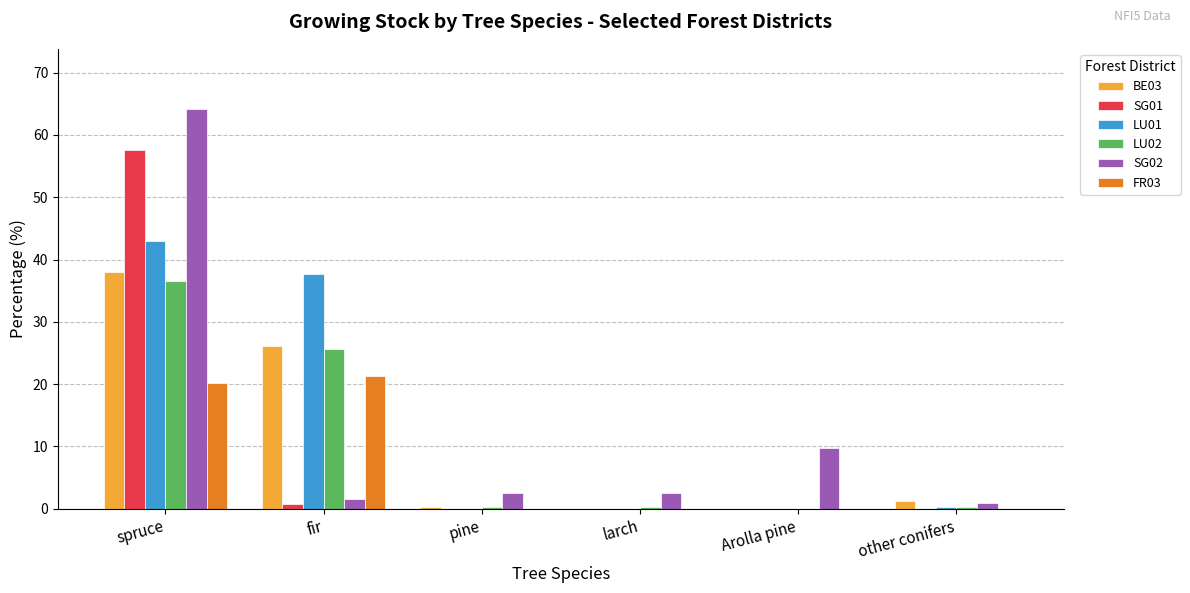

True or false: SG01 has a value of 0.0 at larch.

True